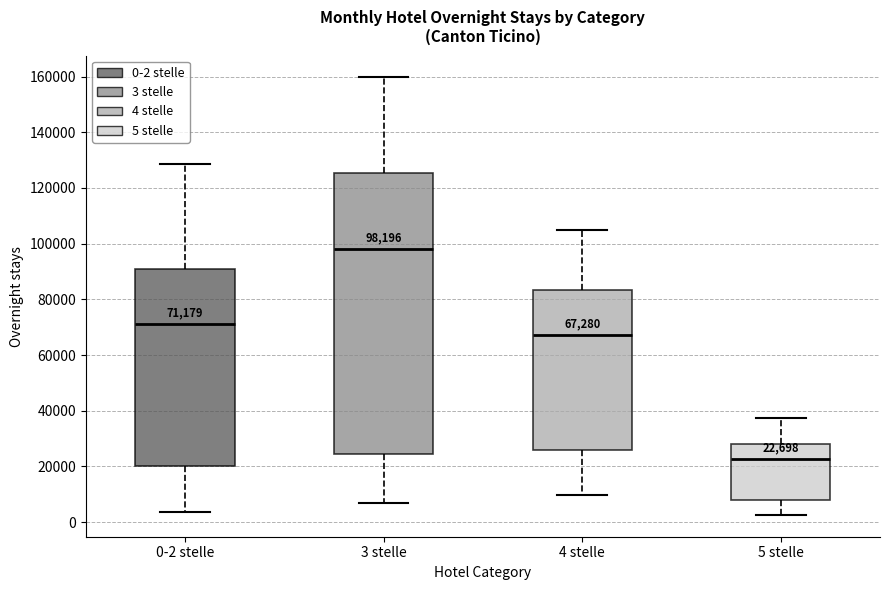

Which box's median line is the lowest?

5 stelle